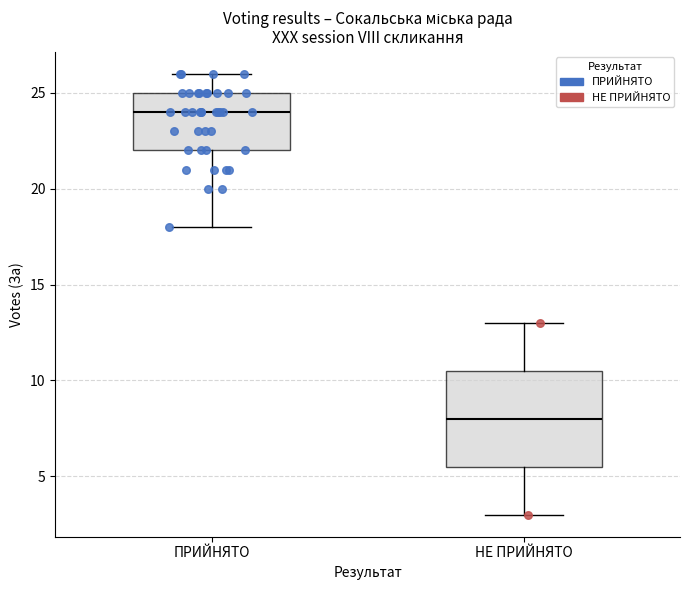

Where is the lower edge of the box for НЕ ПРИЙНЯТО on the y-axis? The values are not printed on the chart, so give them approximately, as read against the axis.

5.5